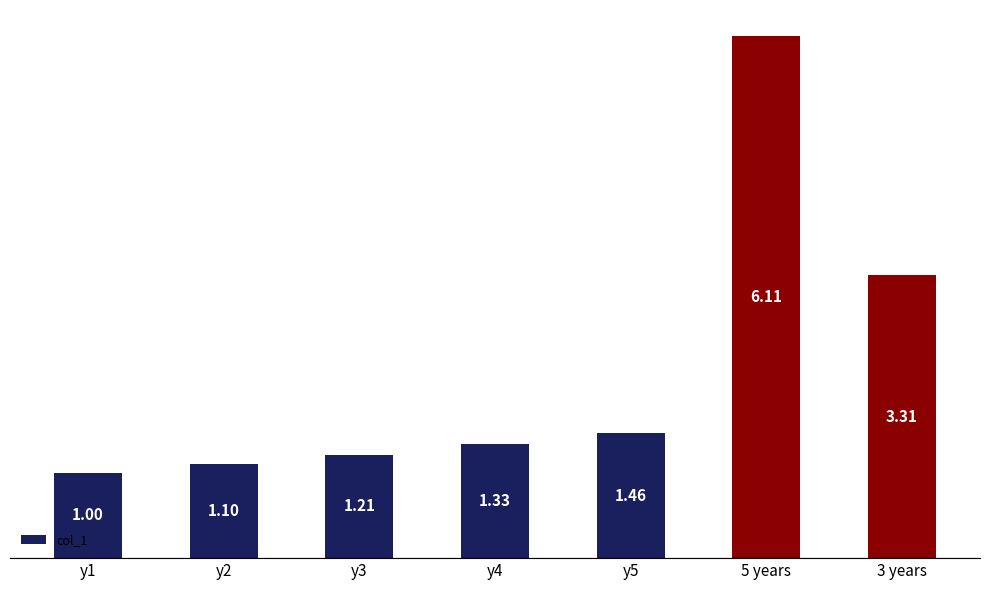

What is the sum of the values at y5 and y2?

2.6